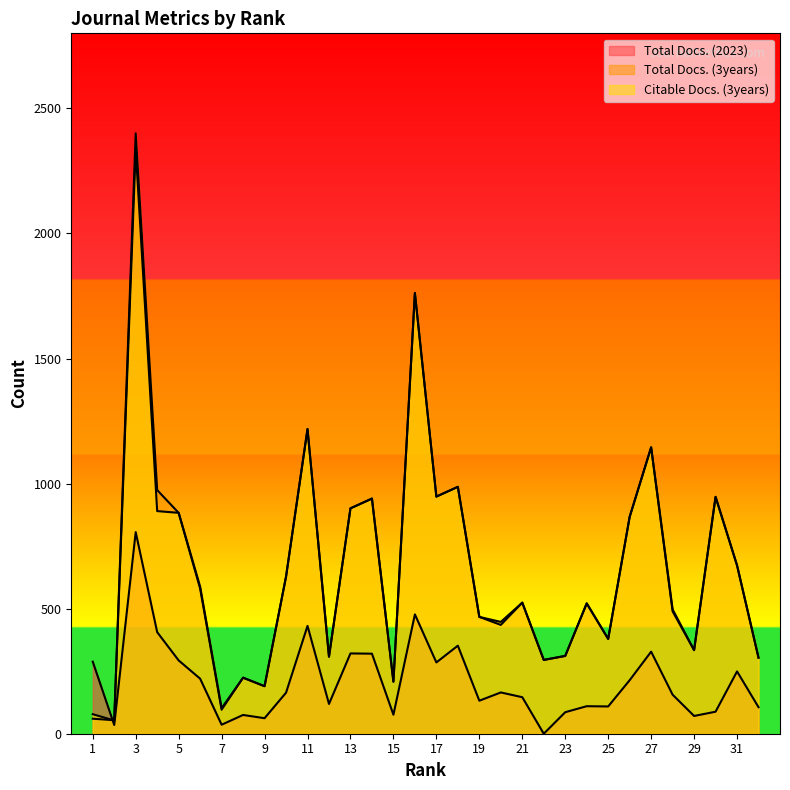

Which series changed the most between 5 and 31?

Total Docs. (3years)